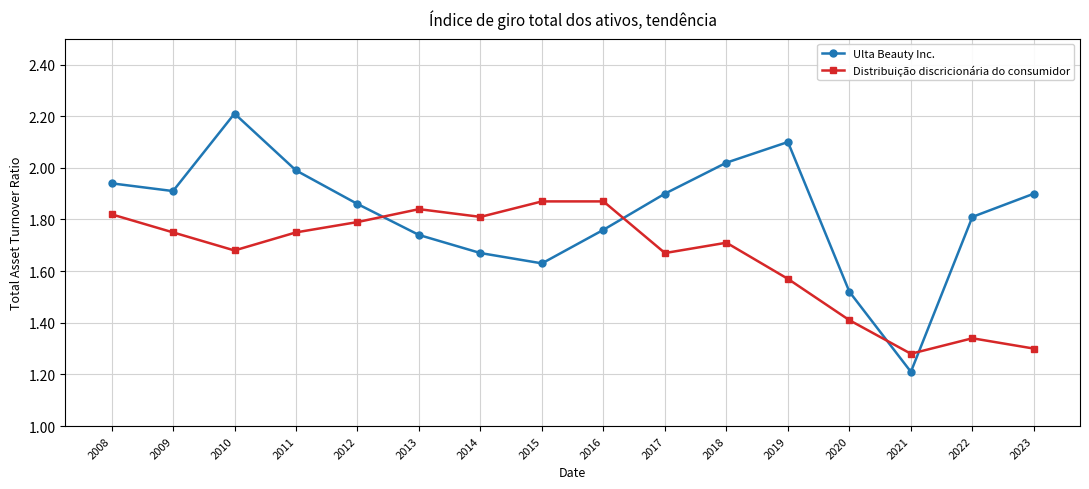

What is the difference between the second highest and minimum values in the Distribuição discricionária do consumidor series?

0.6